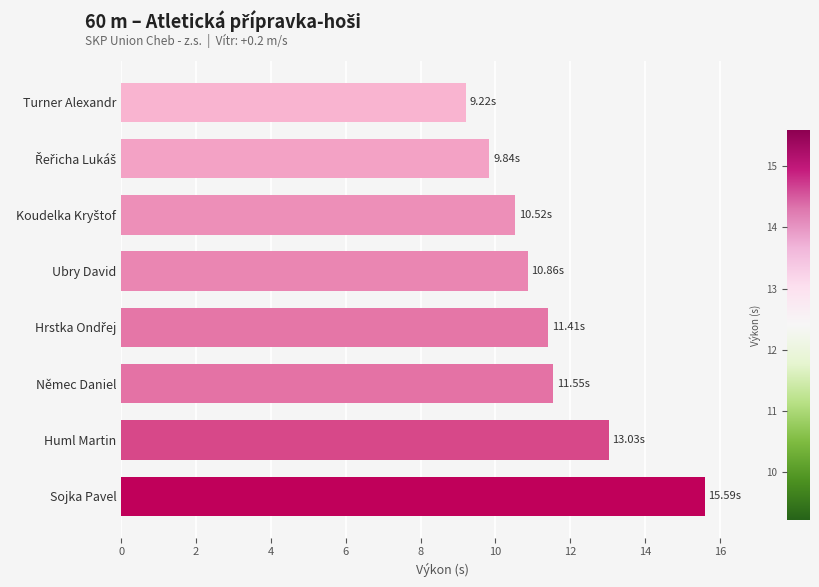

How many values are below 11?

4